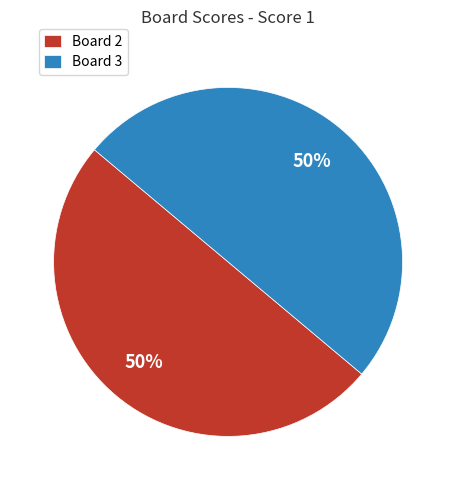

Do Board 3 and Board 2 together represent more than half of the pie?

Yes